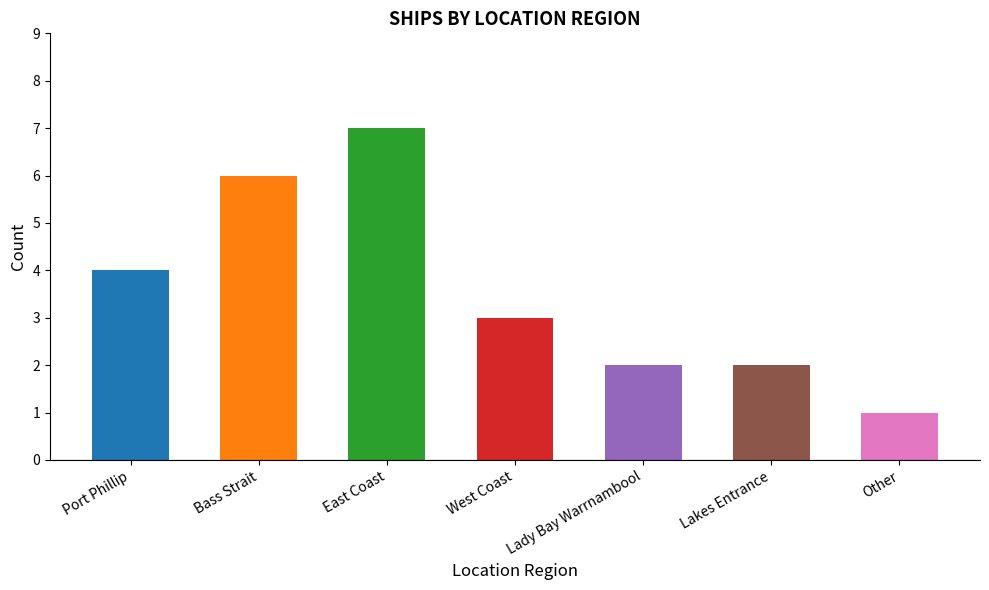

Count the values in the range 2 to 6.

5